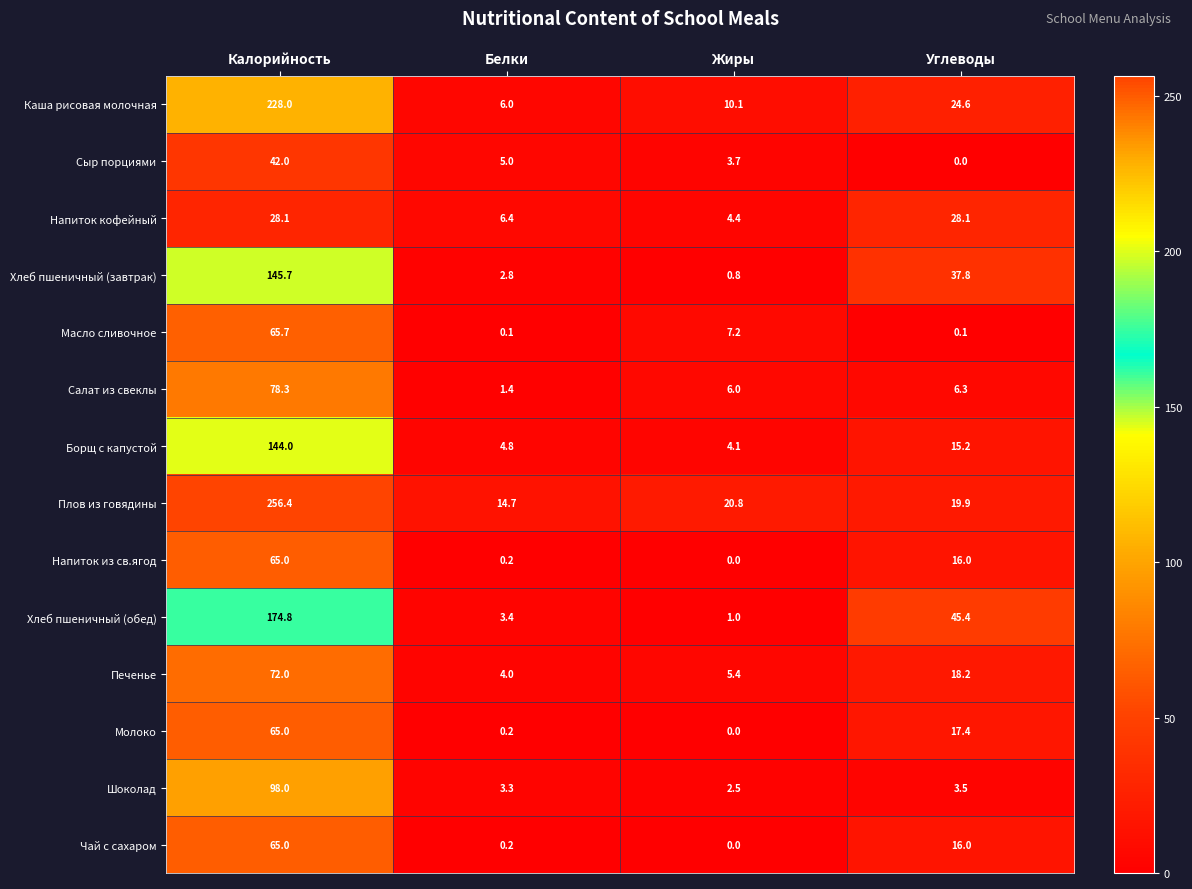

Which series has the largest range (max minus min)?

Плов из говядины